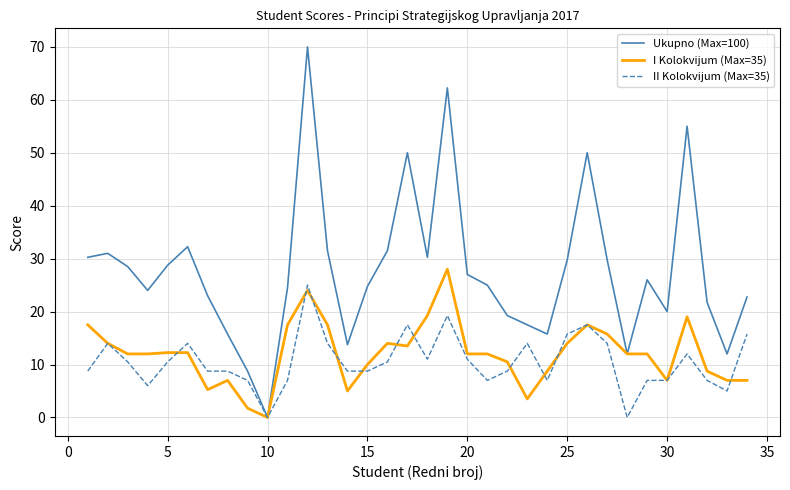

Which series has the largest range (max minus min)?

Ukupno (Max=100)